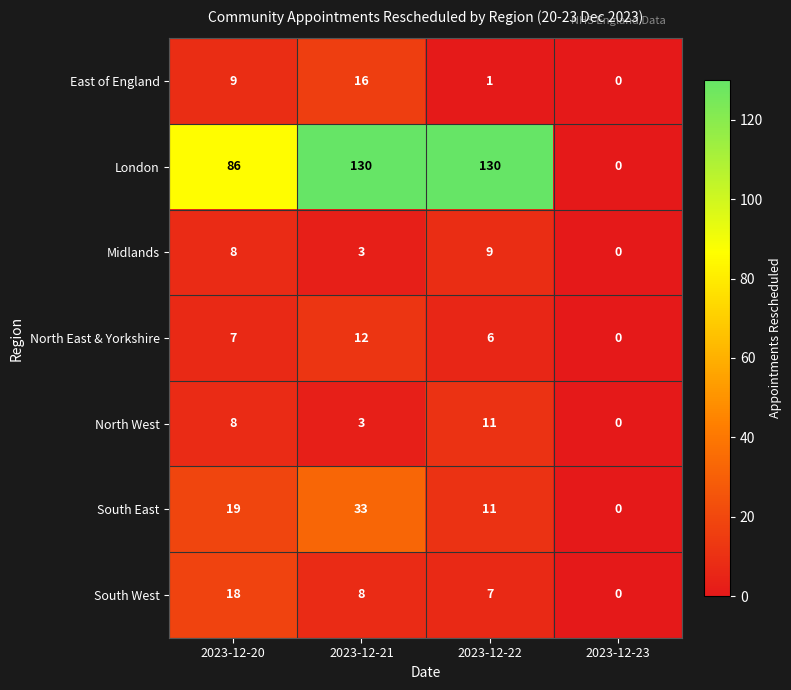

The North West series shows -3 at 2023-12-23. True or false?

False